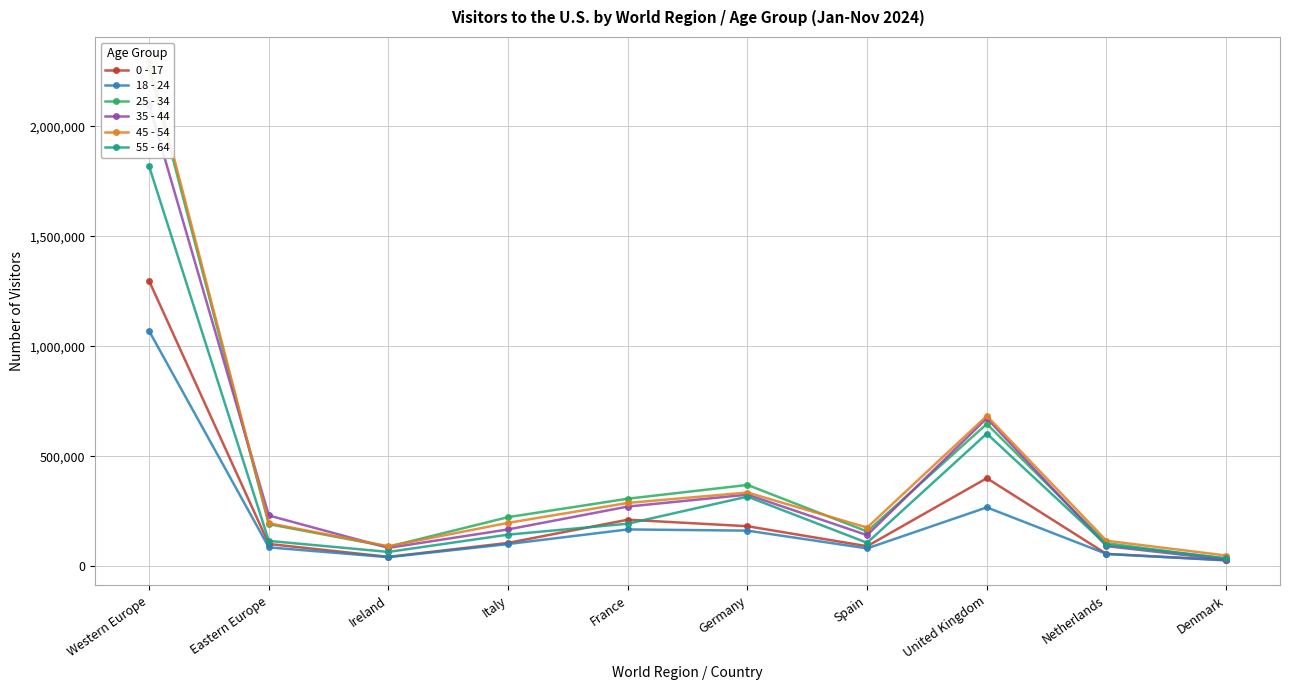

Where does the 0 - 17 series first go above 105701?

Western Europe